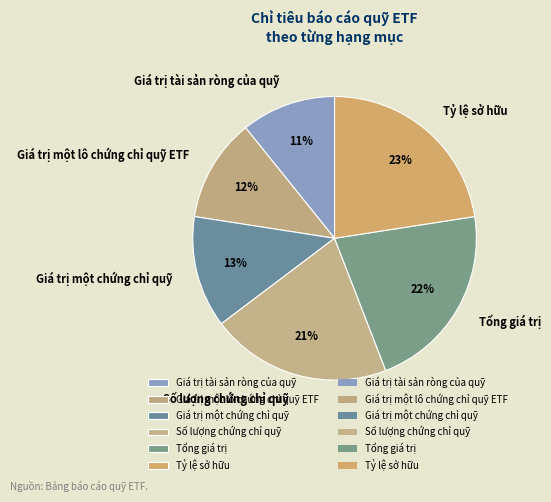

Approximately how many times larger is the value at Tỷ lệ sở hữu compared to Giá trị một chứng chỉ quỹ?

1.8